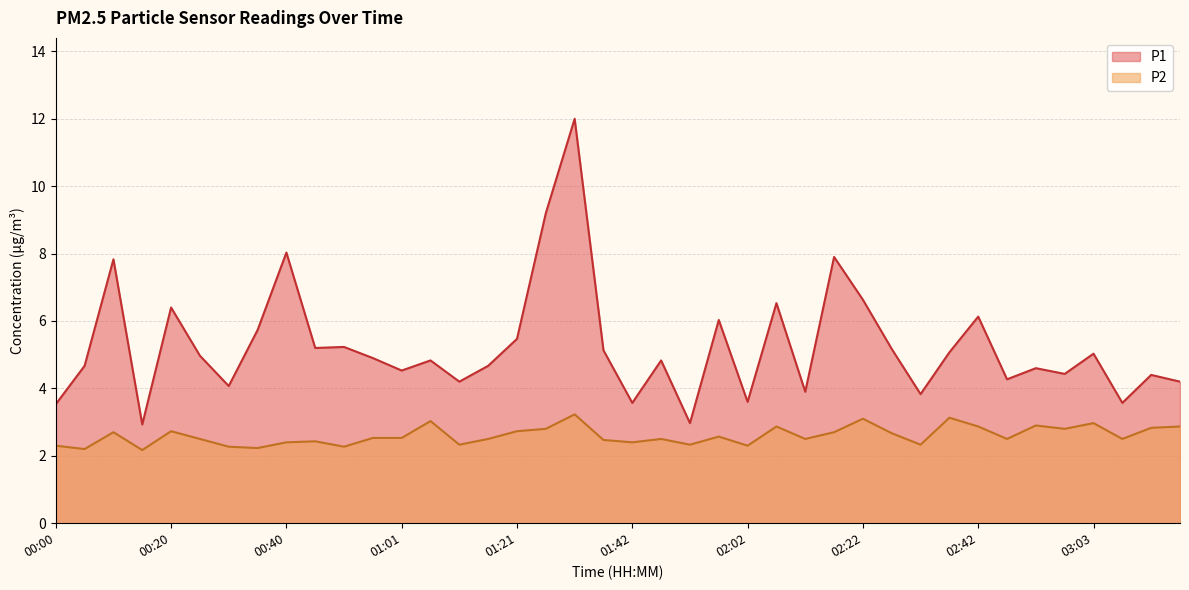

True or false: P1 and P2 cross at least once.

False